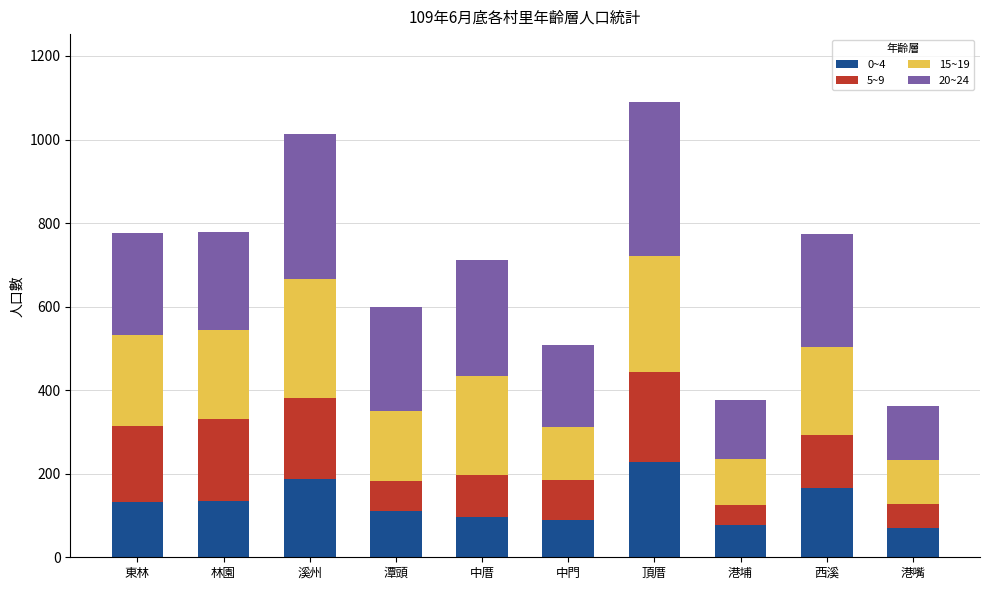

The 0~4 series shows 268 at 溪州. True or false?

False